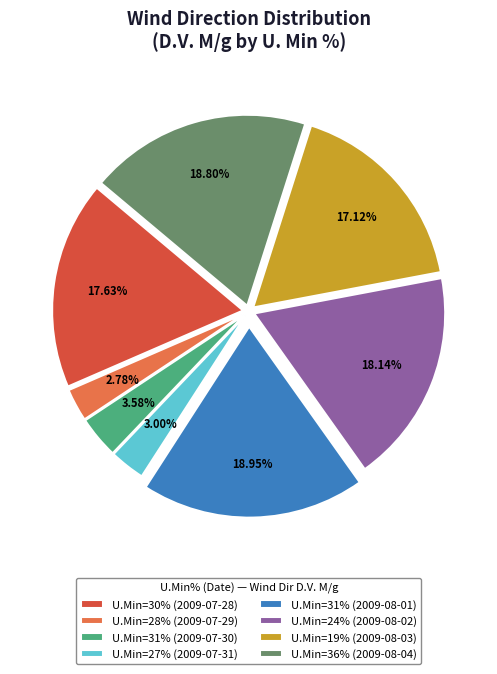

Do U.Min=19% (2009-08-03) and U.Min=24% (2009-08-02) together represent more than half of the pie?

No